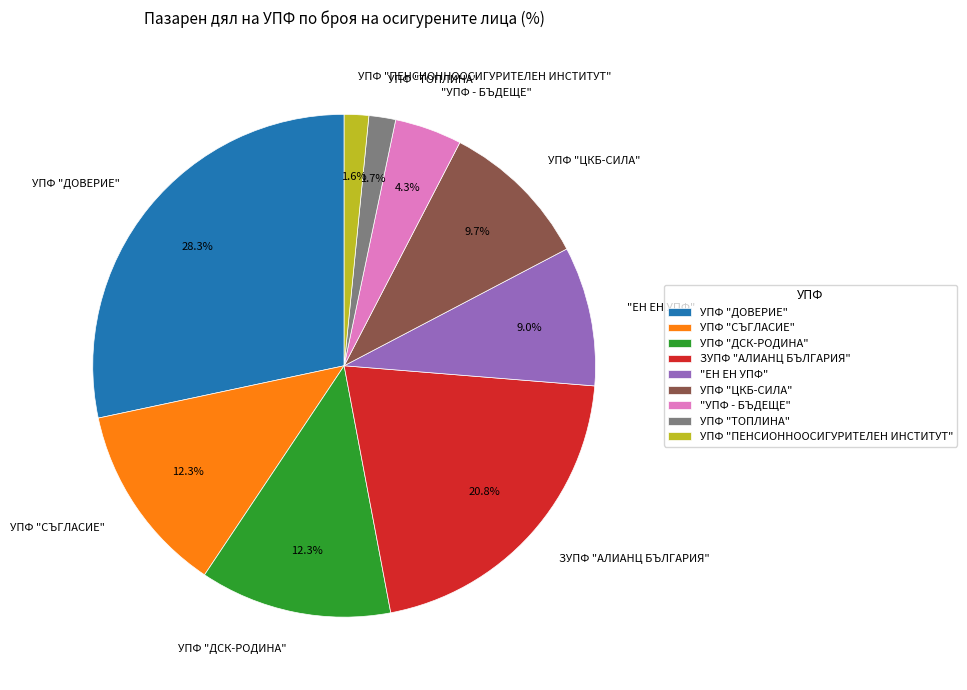

To the nearest percent, what percentage of the pie is УПФ "СЪГЛАСИЕ"?

12%